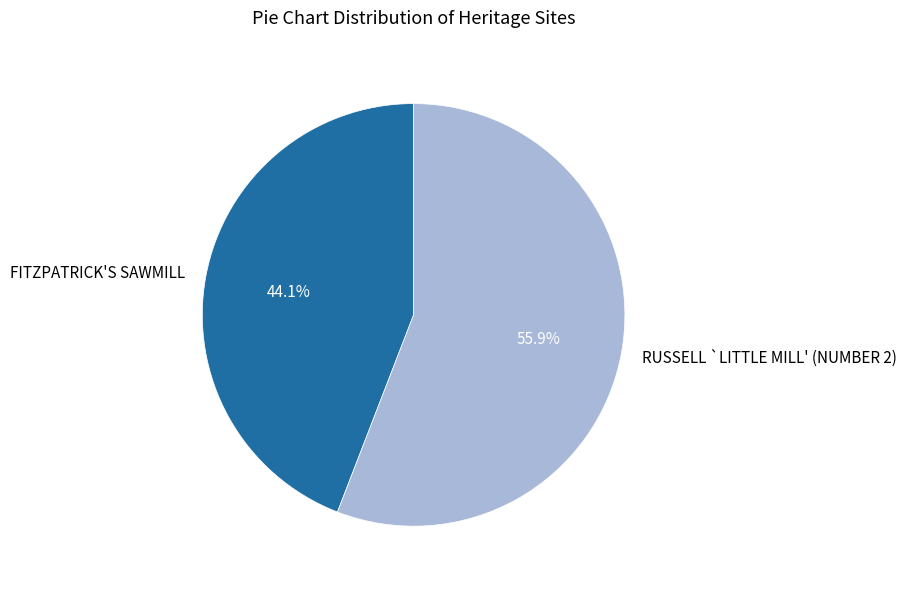

What is the ratio of the value at RUSSELL `LITTLE MILL' (NUMBER 2) to the value at FITZPATRICK'S SAWMILL?

1.3